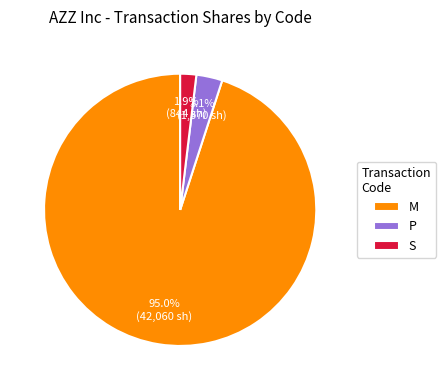

Count the number of slices in the pie.

3